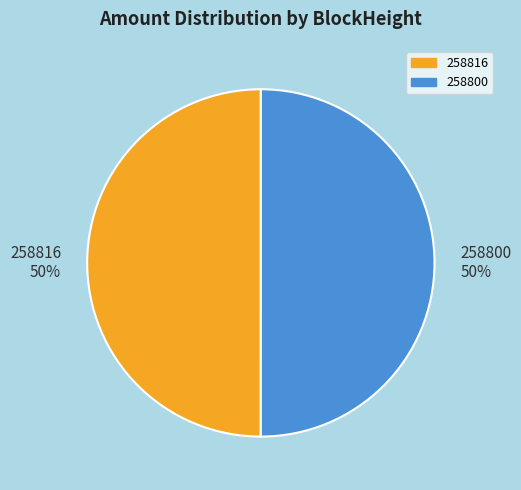

To the nearest percent, what percentage of the pie is 258816 50%?

50%